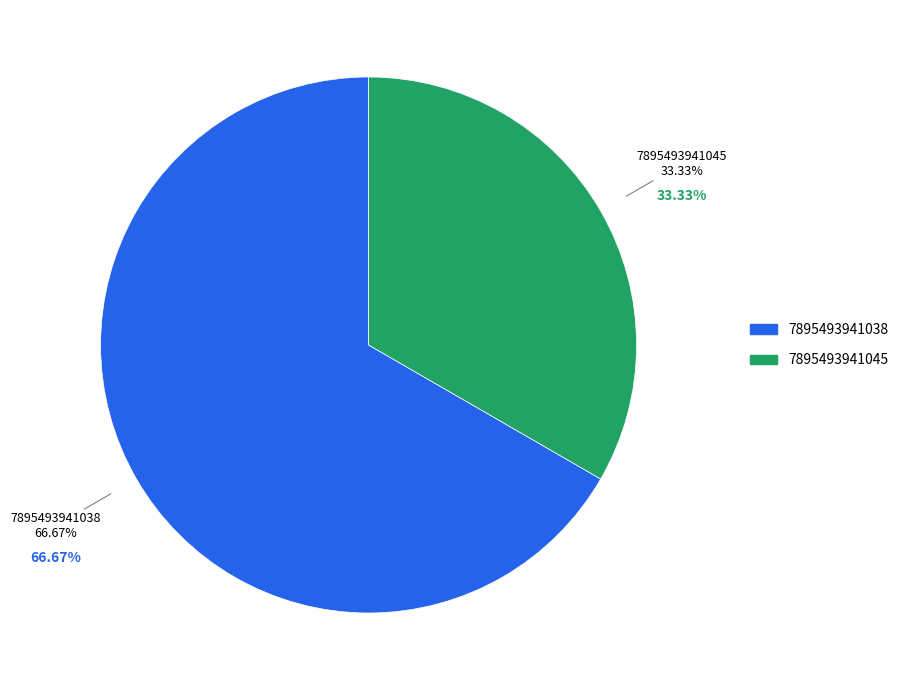

Does 7895493941045 account for over 50% of the chart?

No